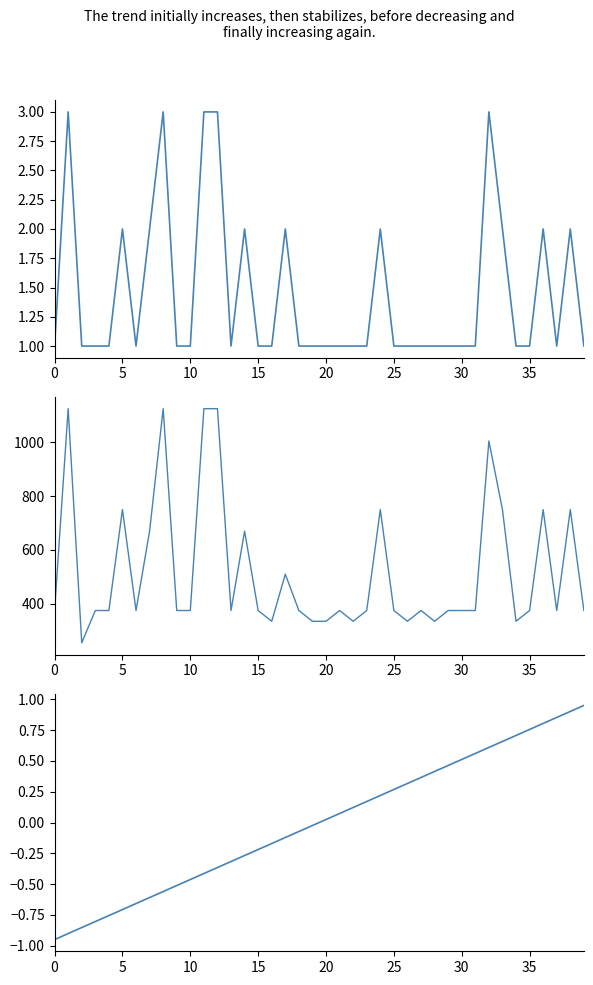

The 享受金额 series shows 533.9 at 26. True or false?

False